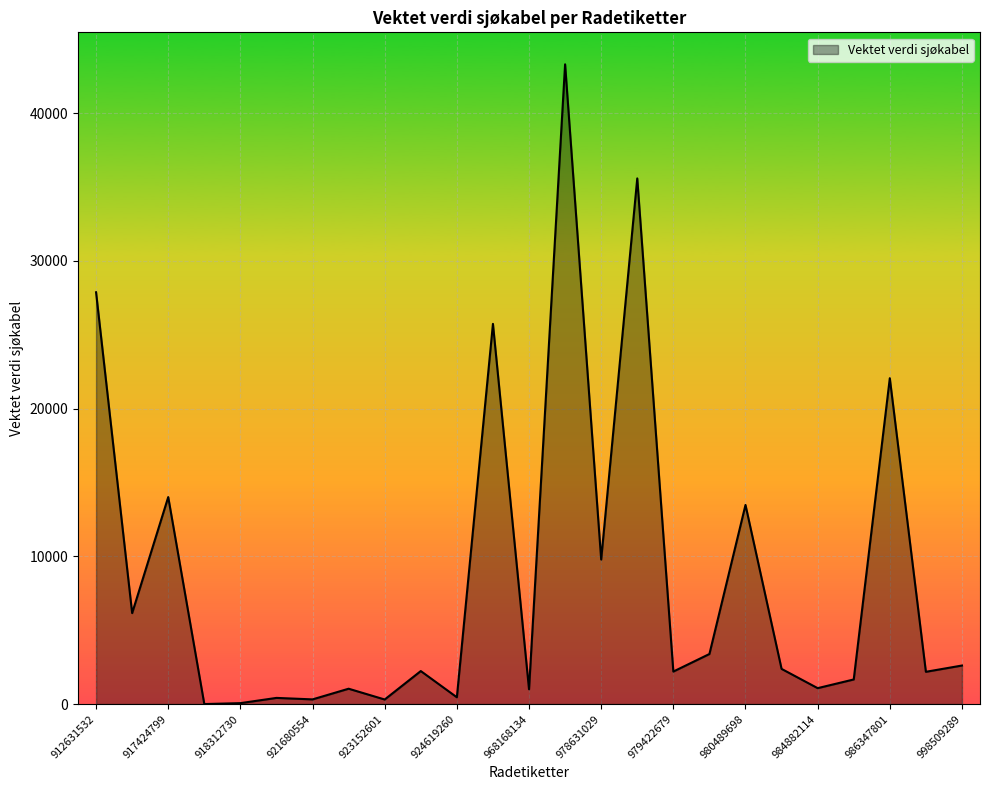

What is the maximum value shown in the chart?

43310.4